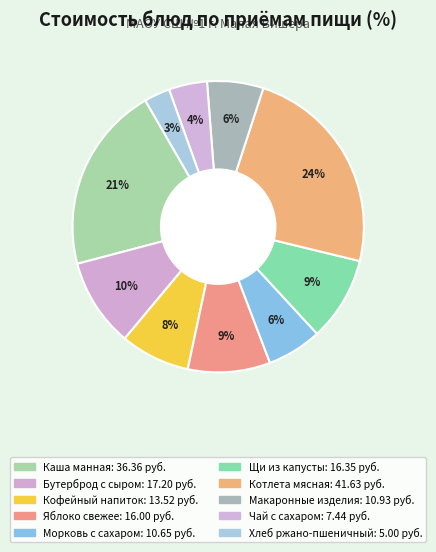

How many segments does this pie chart have?

10